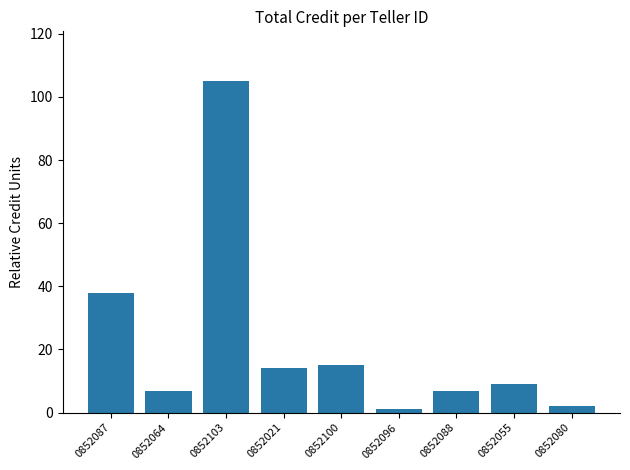

What is the maximum value shown in the chart?

105